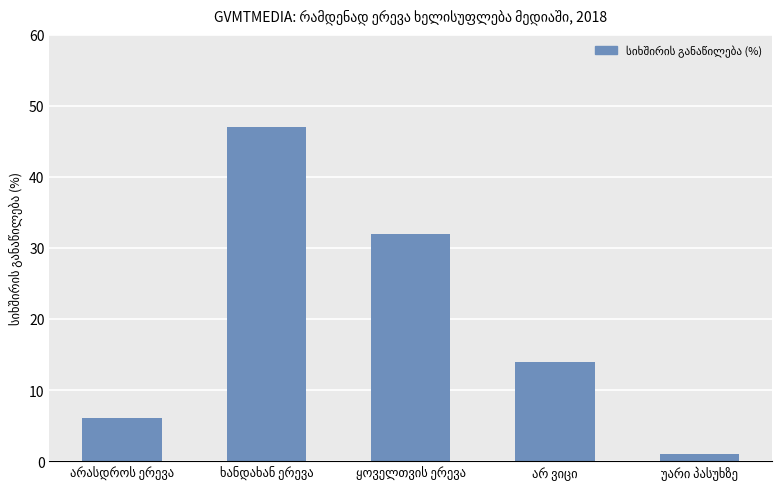

What is the sum of all values?

100